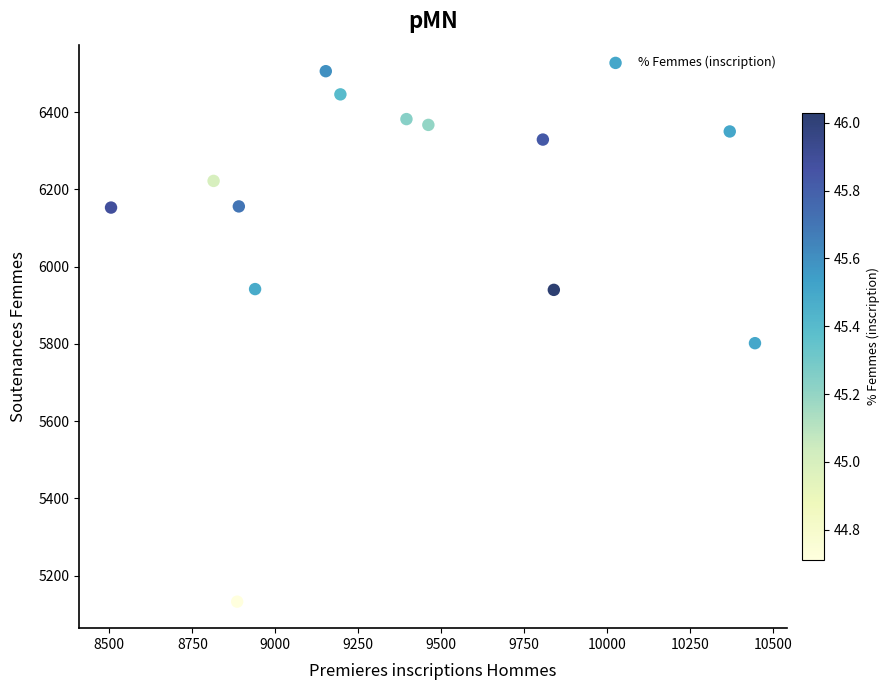

What is the range of Y values (max minus min)?

1373